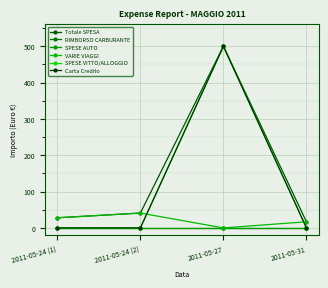

What is the total value across all series at 2011-05-24 (2)?

81.8